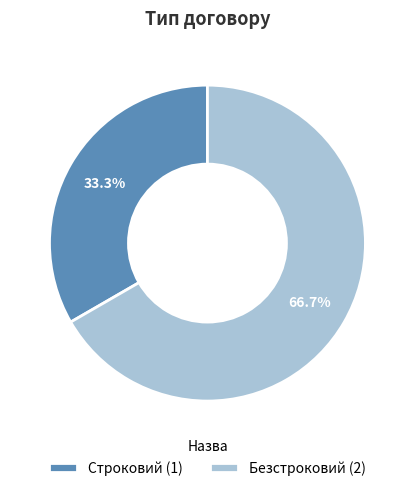

To the nearest percent, what portion does Безстроковий represent?

67%